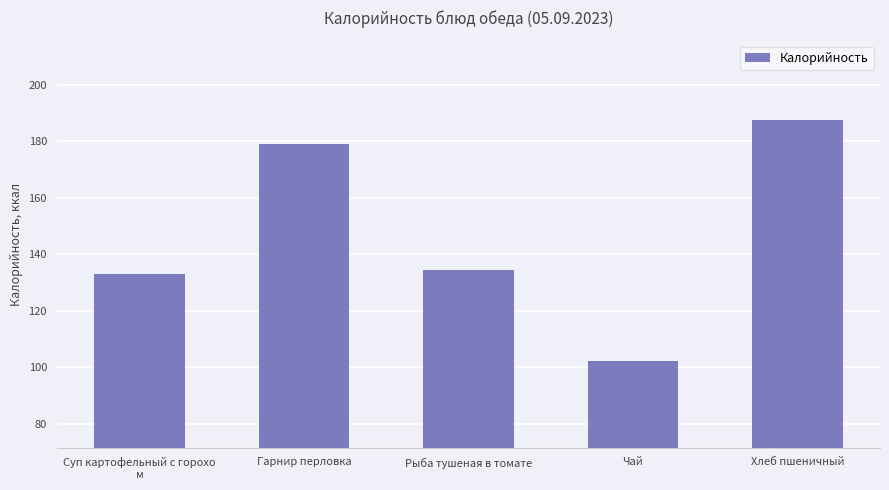

Are the bars horizontal?

No